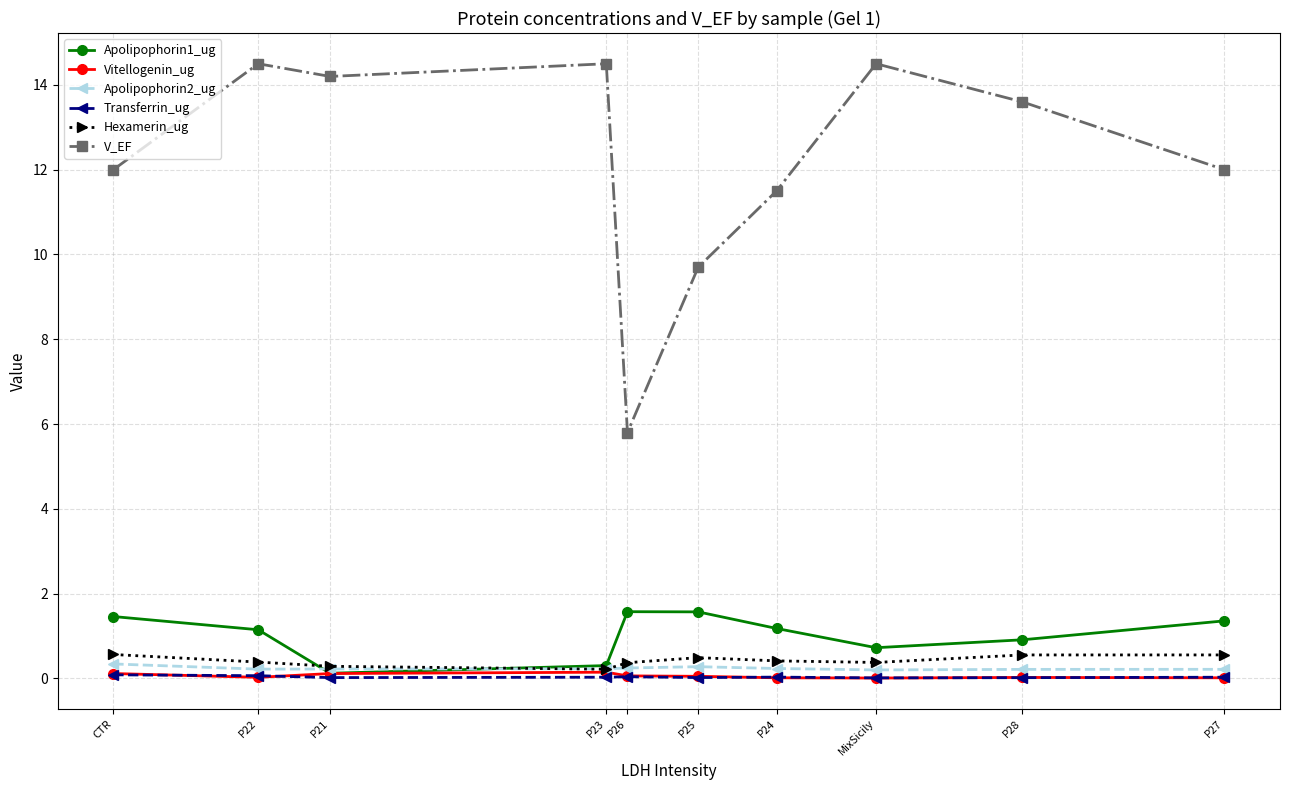

At which label is V_EF closest to 10?

P25